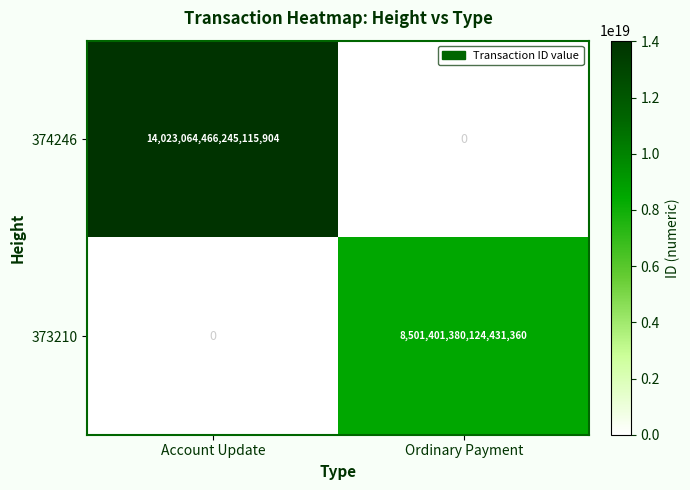

At which label does 374246 reach its minimum?

Ordinary Payment